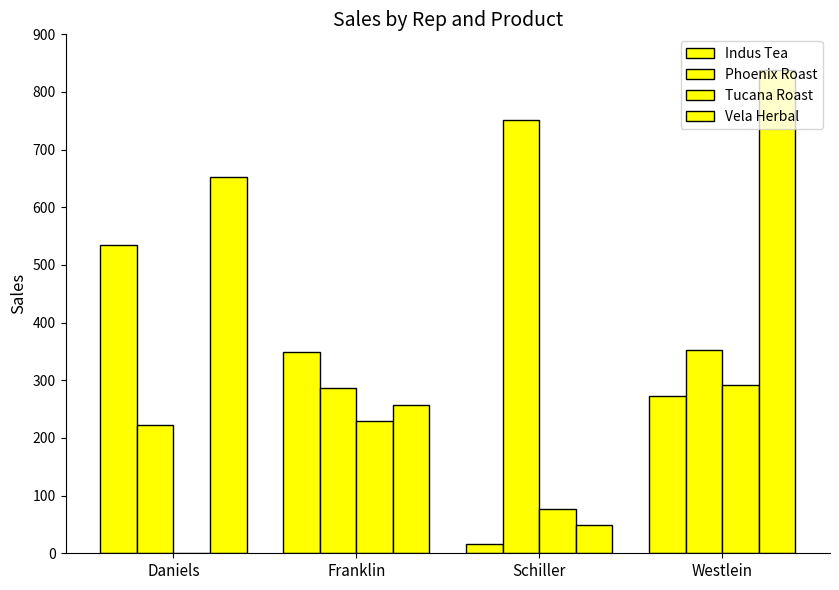

What is the label of the 4th bar from the right?

Daniels